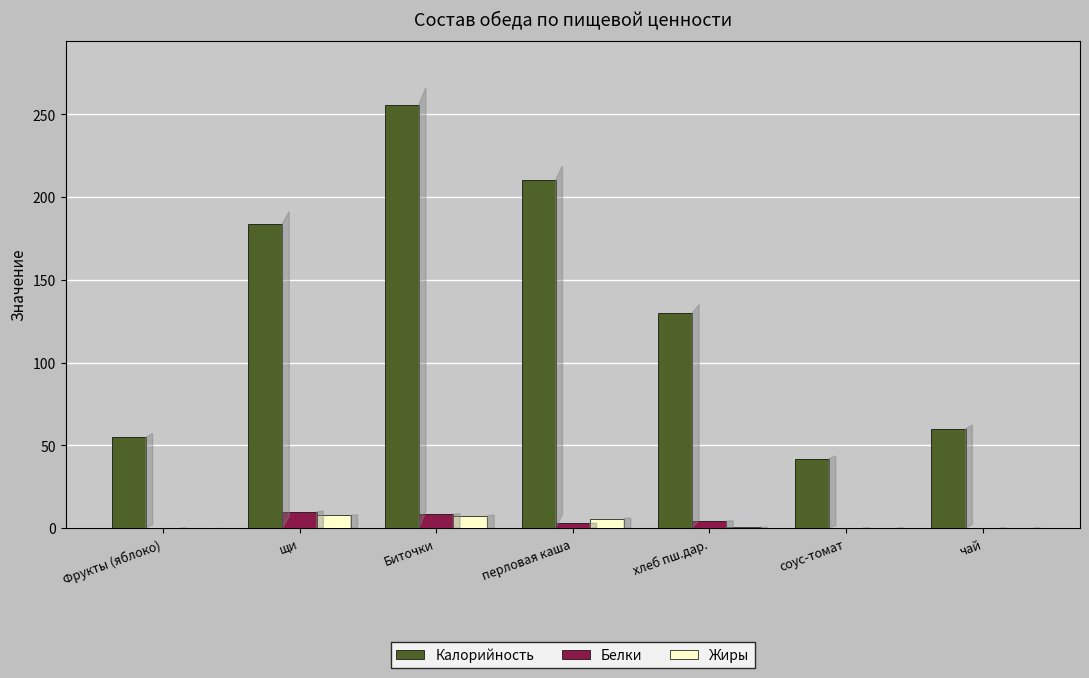

What is the sum of all Калорийность values?

937.4